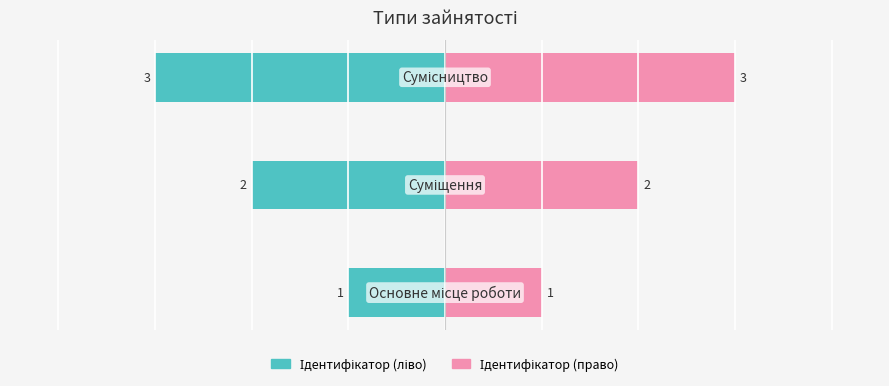

What is the sum of all Ідентифікатор (право) values?

6